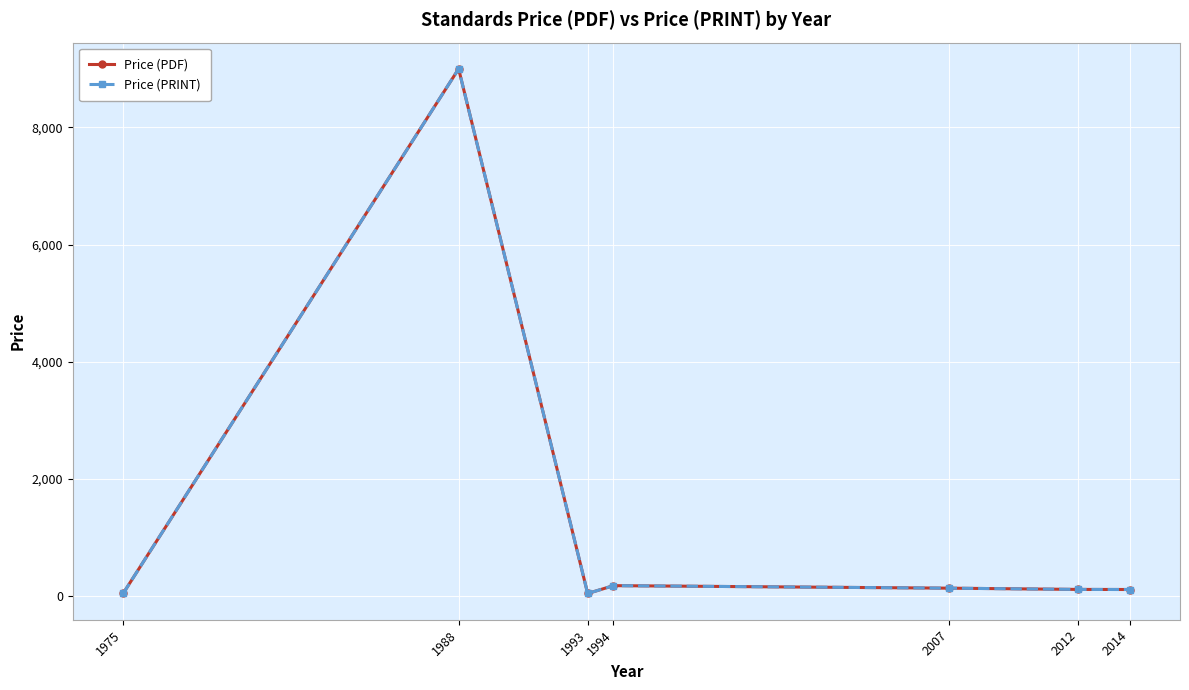

True or false: Price (PDF) and Price (PRINT) intersect in this chart.

False